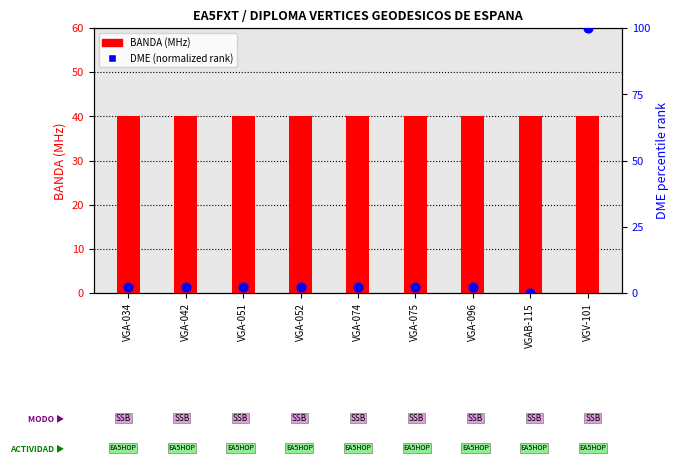

What are all the series names shown in the legend?

BANDA (MHz), DME (normalized rank)